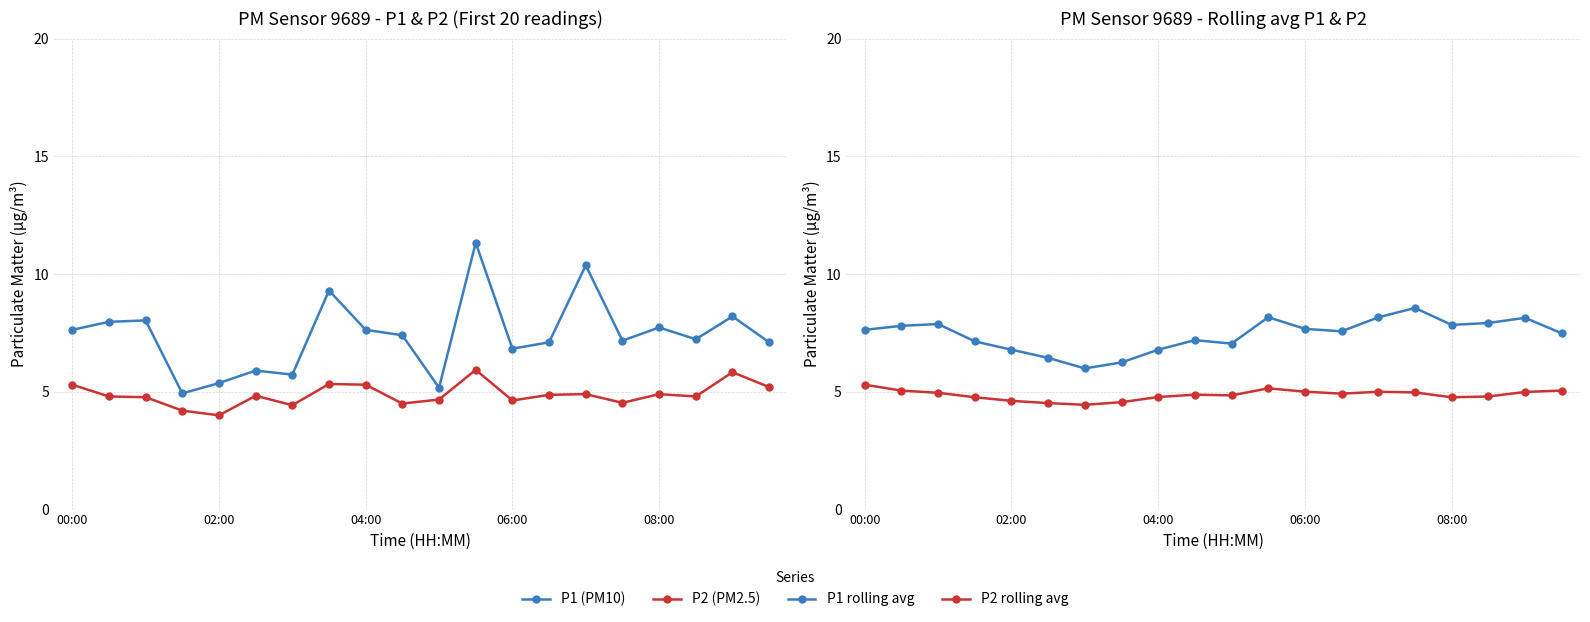

How many lines are shown in the chart?

4